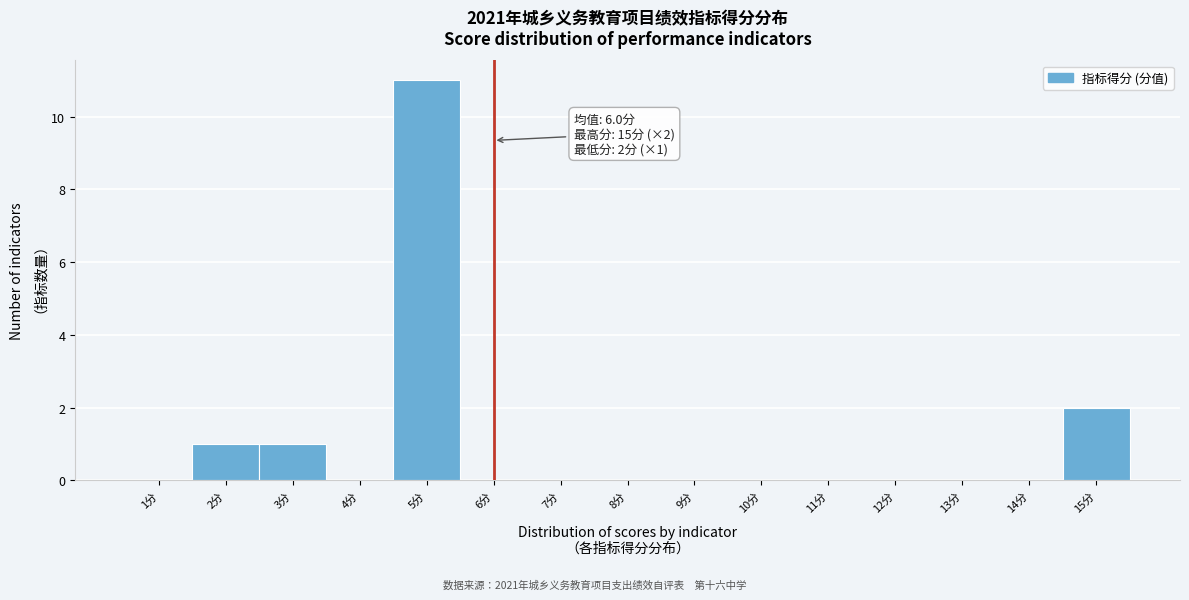

Which range on the x-axis has the tallest bar?

4.5 to 5.5